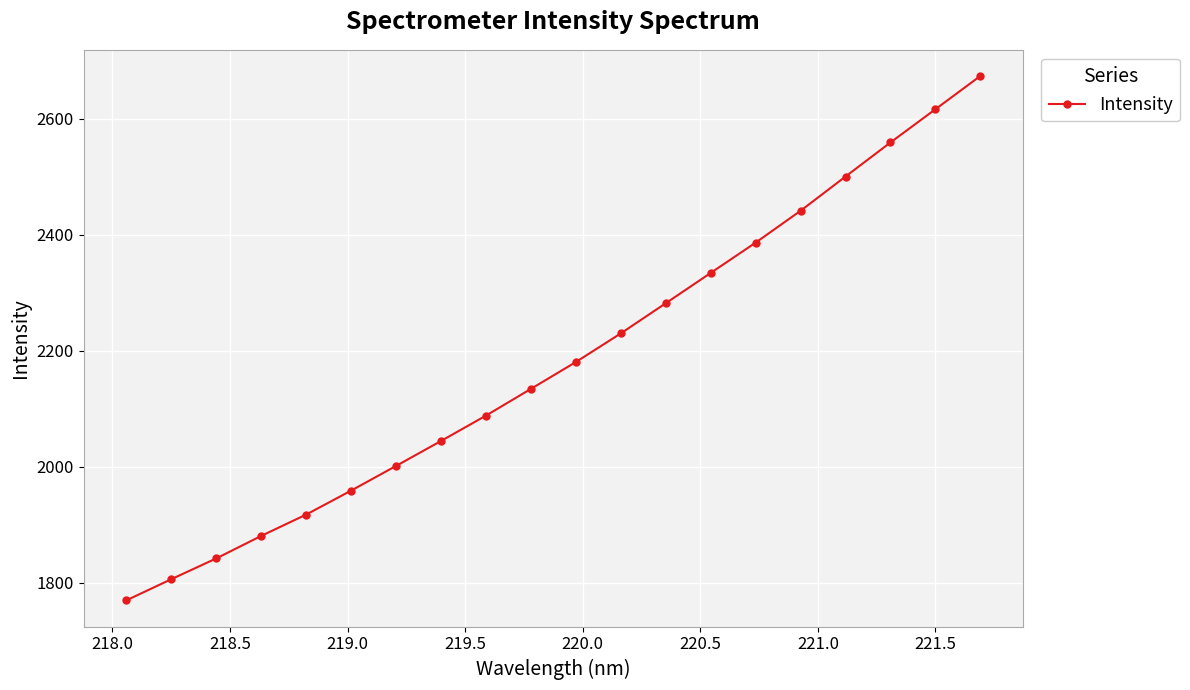

True or false: the data has more than 1 interior local peaks.

False